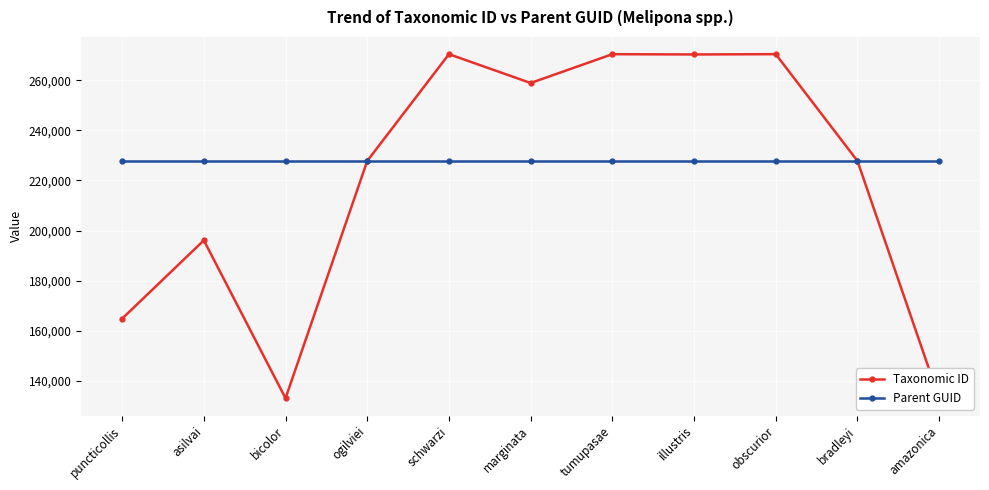

How many values in the Taxonomic ID series exceed 227809?

5